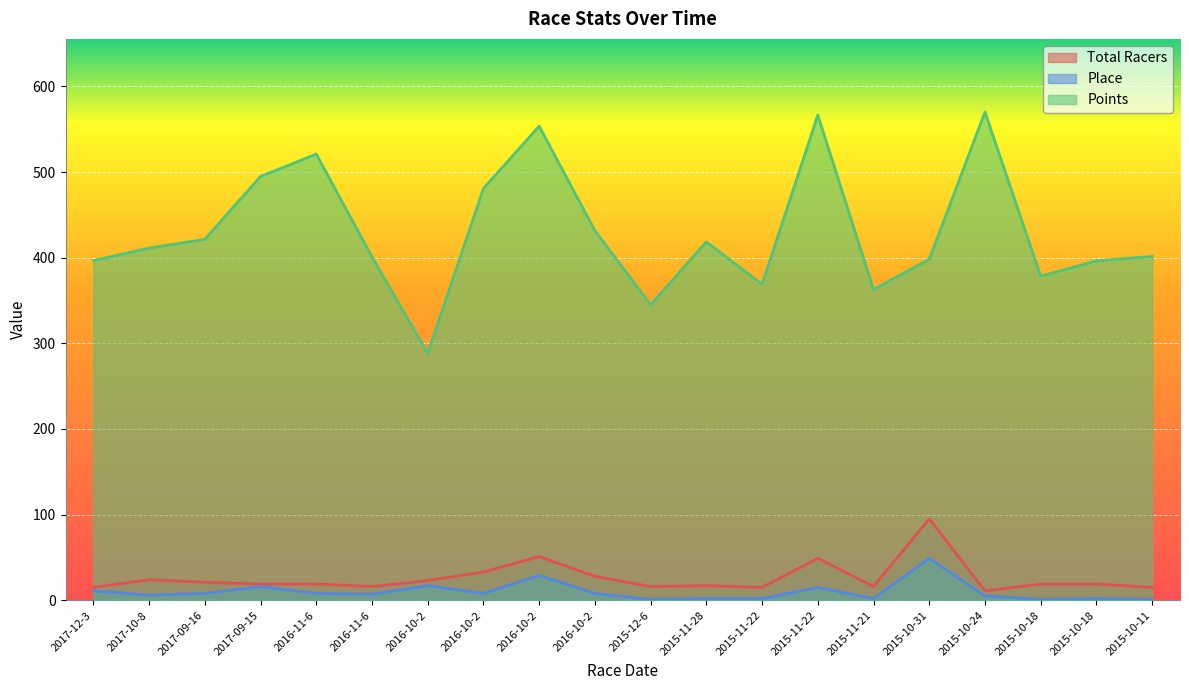

At which category is the sum across all series the highest?

2016-10-2